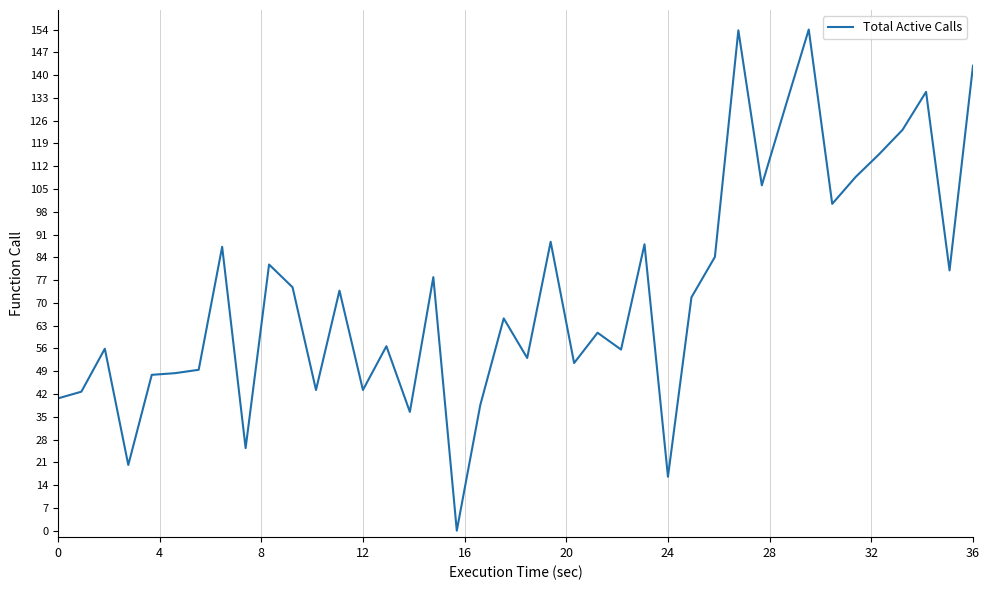

How many values are below 71?

20